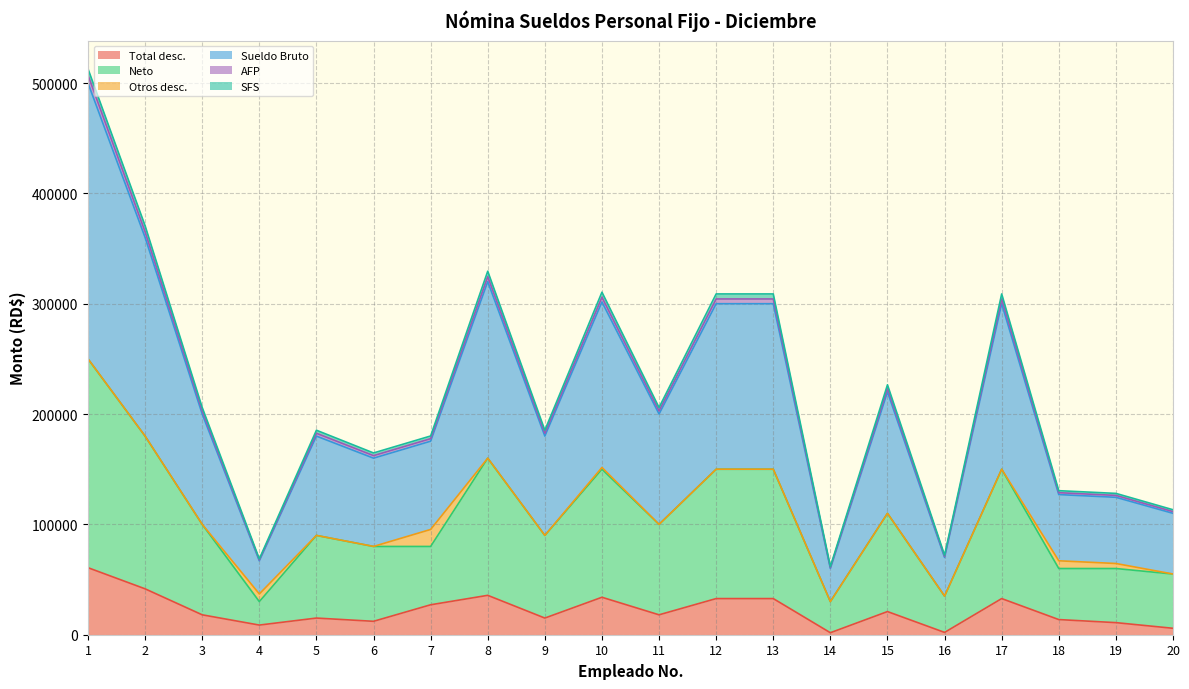

At which label is Total desc. closest to 31275?

12